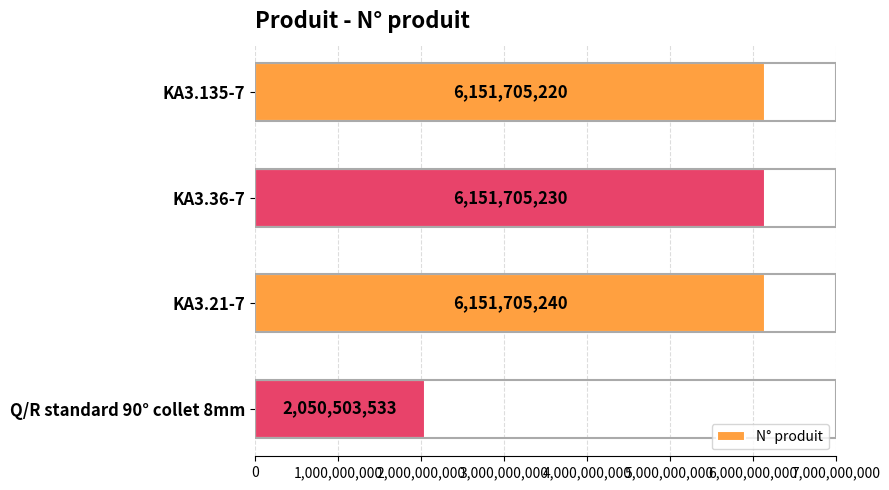

Which label corresponds to the largest value in the chart?

KA3.21-7